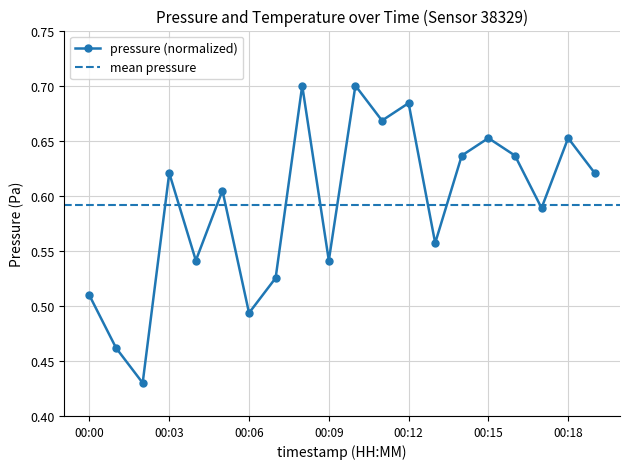

What is the difference between the second highest and minimum values?

0.3